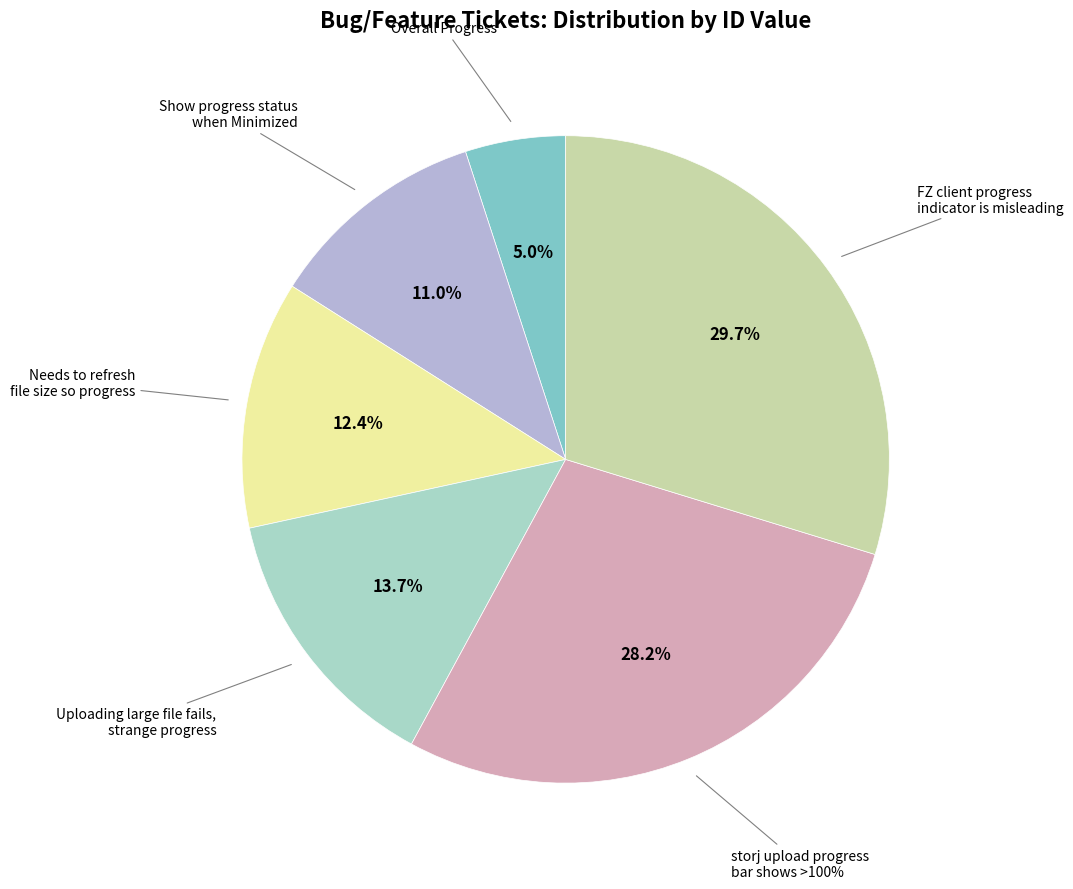

How many slices are in this pie chart?

6